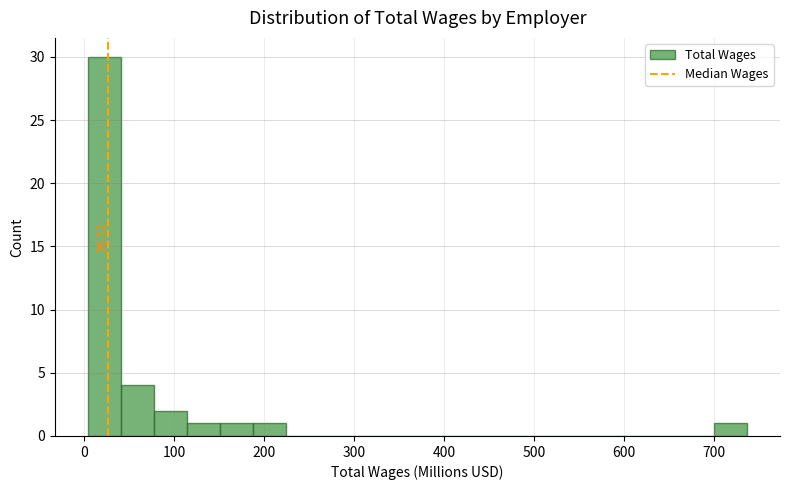

Read against the x-axis, roughly where is the centre of the tallest bar?

20